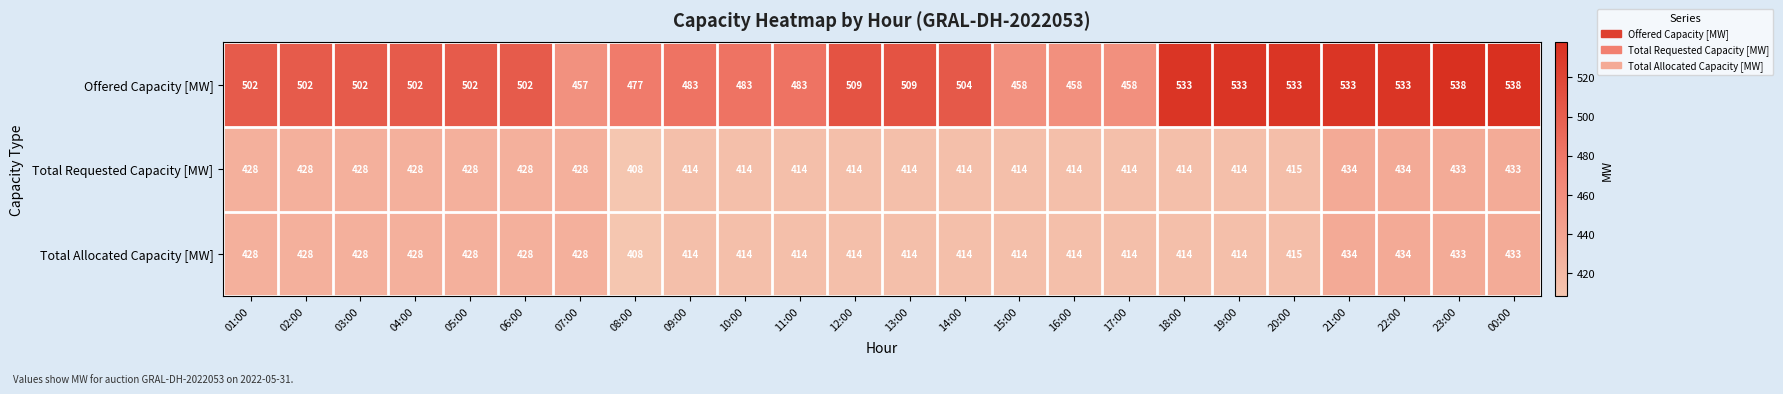

Which label corresponds to the smallest value in the chart?

08:00